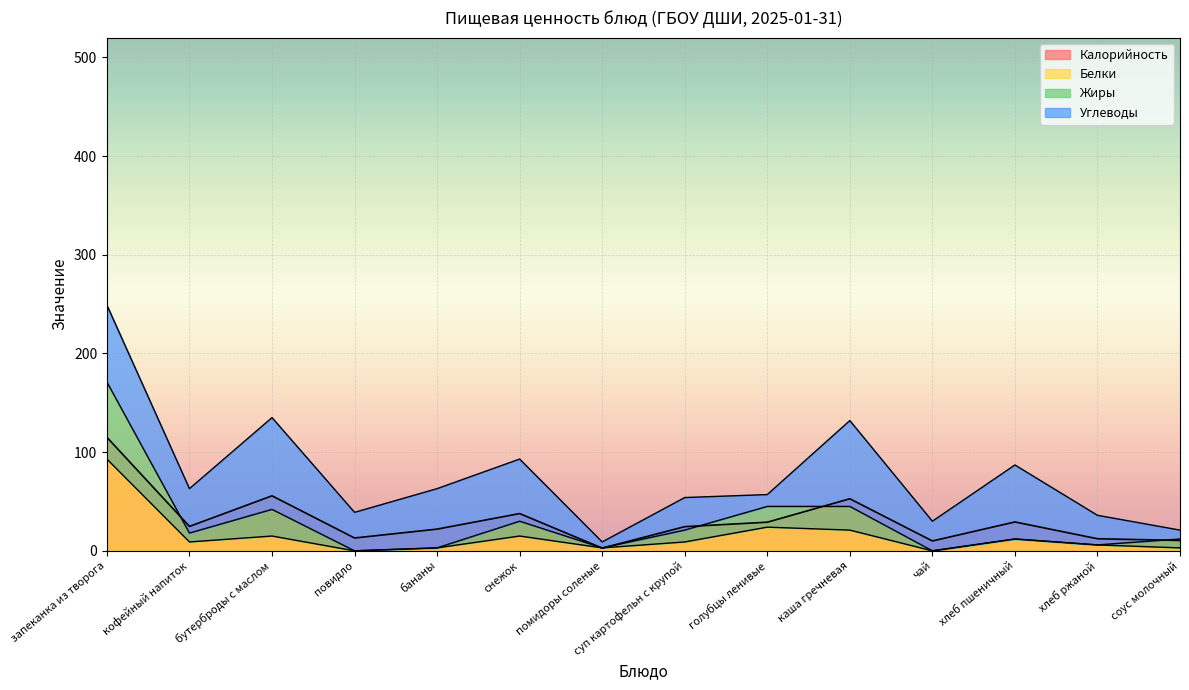

At how many categories does at least one series exceed 14?

9